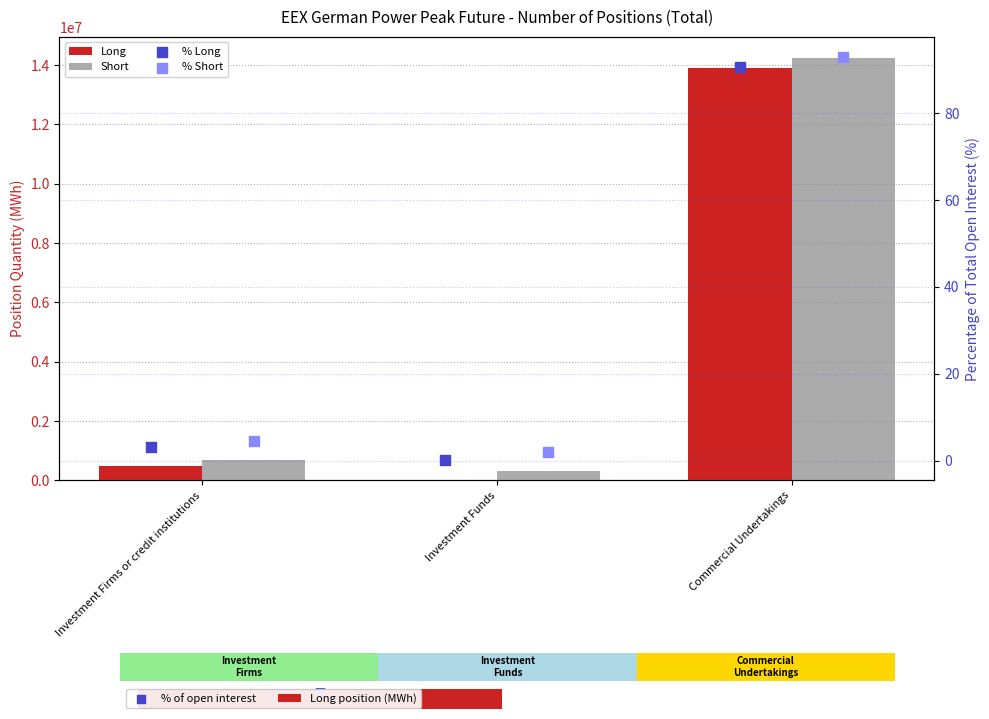

What is the total value across all series at Investment Firms or credit institutions?

1178431.7